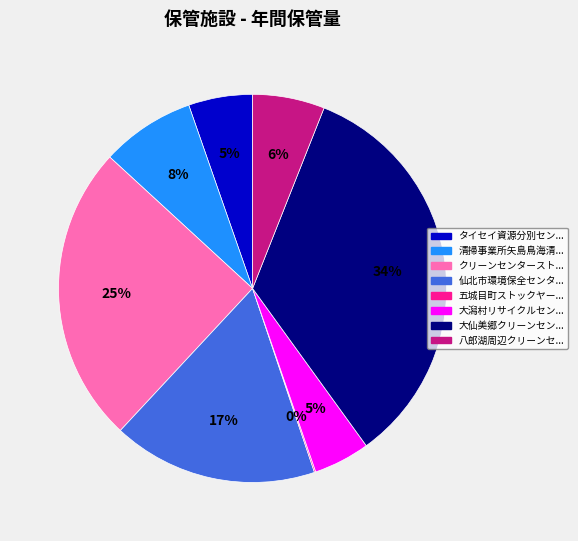

Is there any slice that represents more than half of the pie?

No